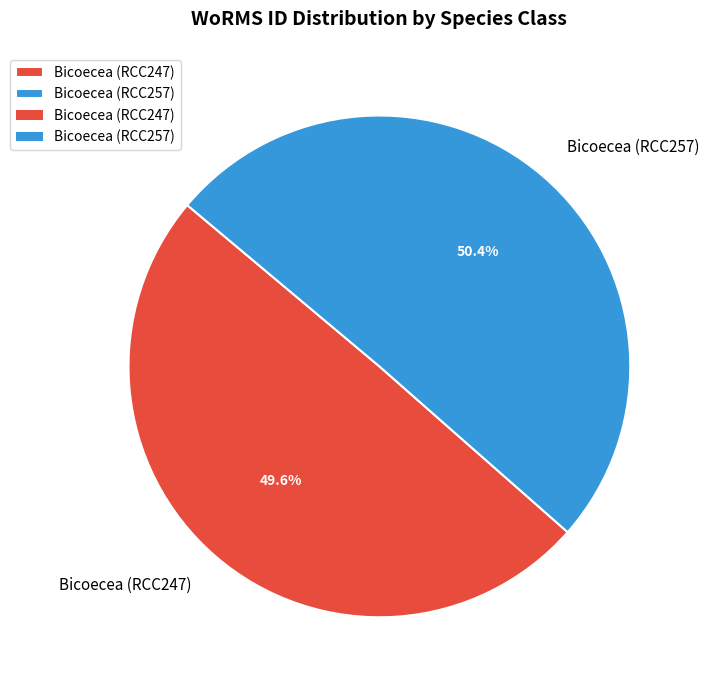

Which category has the biggest portion of the pie?

Bicoecea (RCC257)